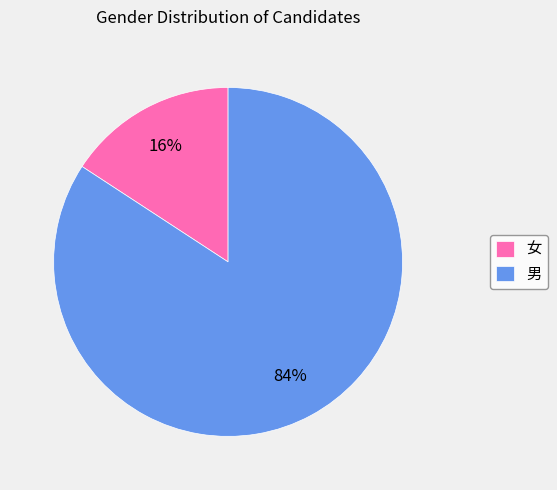

To the nearest percent, what is the difference between the largest and smallest slice percentages?

68%